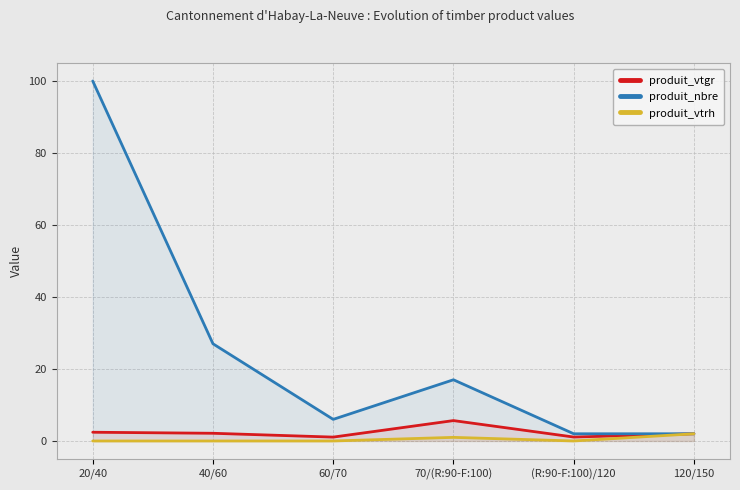

True or false: produit_nbre and produit_vtrh cross at least once.

False